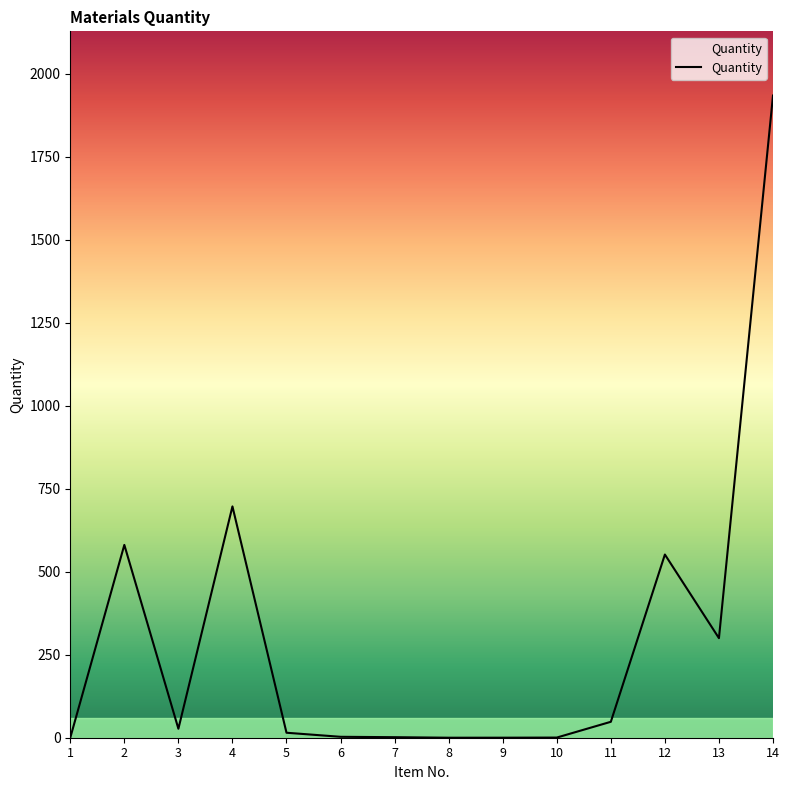

What is the ratio of the value at 4 to the value at 13?

2.3